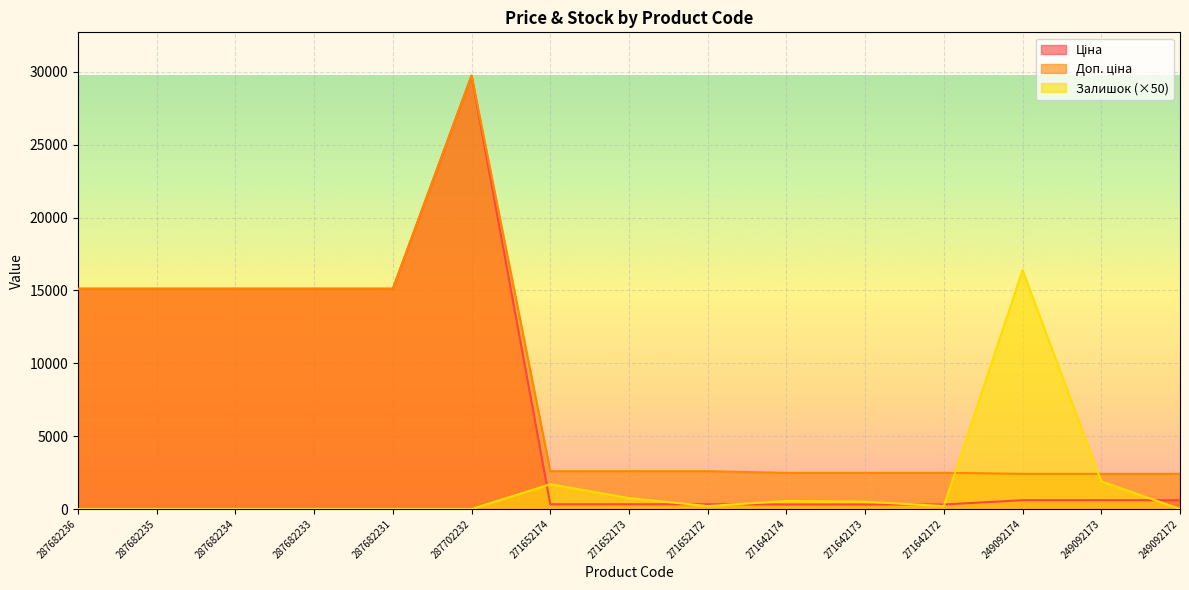

What is the label of the 2nd point from the left?

287682235